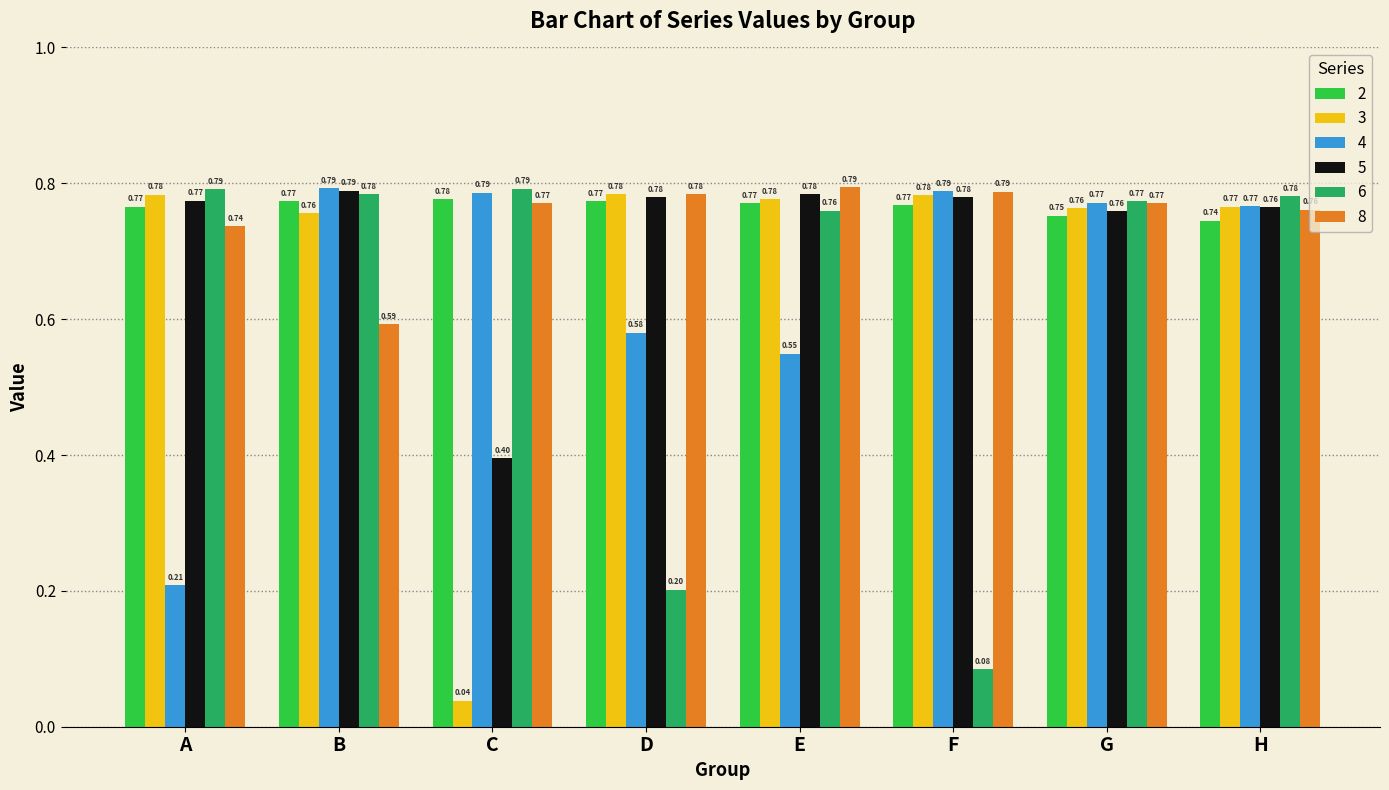

Is the value of 6 at F greater than the value of 8 at E?

No